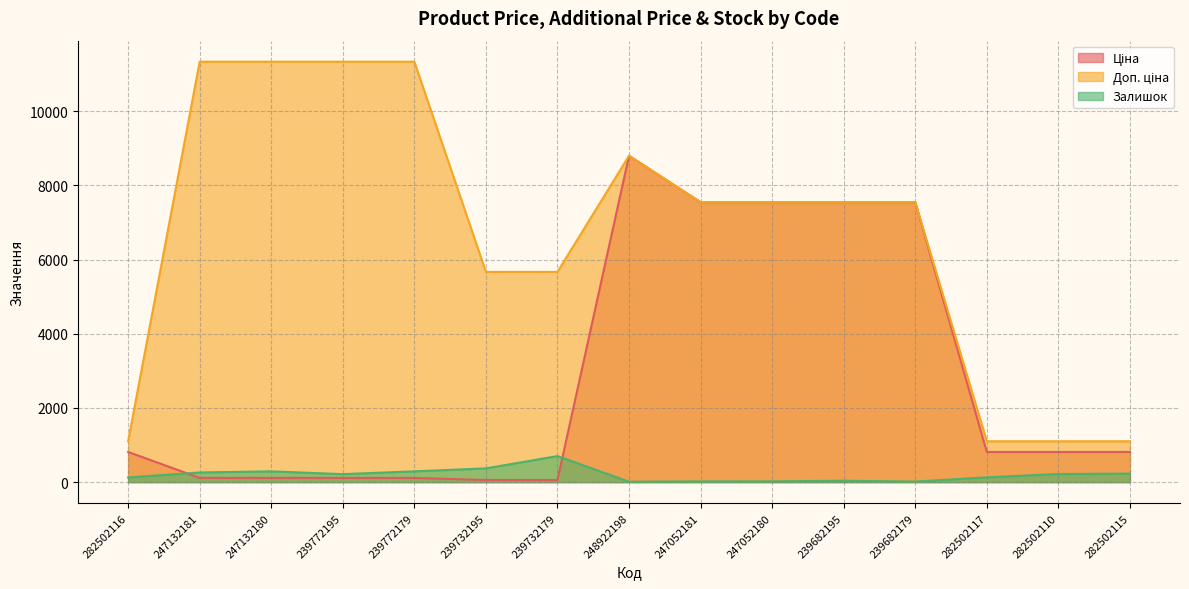

What is the difference between the second highest and second lowest values in the Доп. ціна series?

10232.2